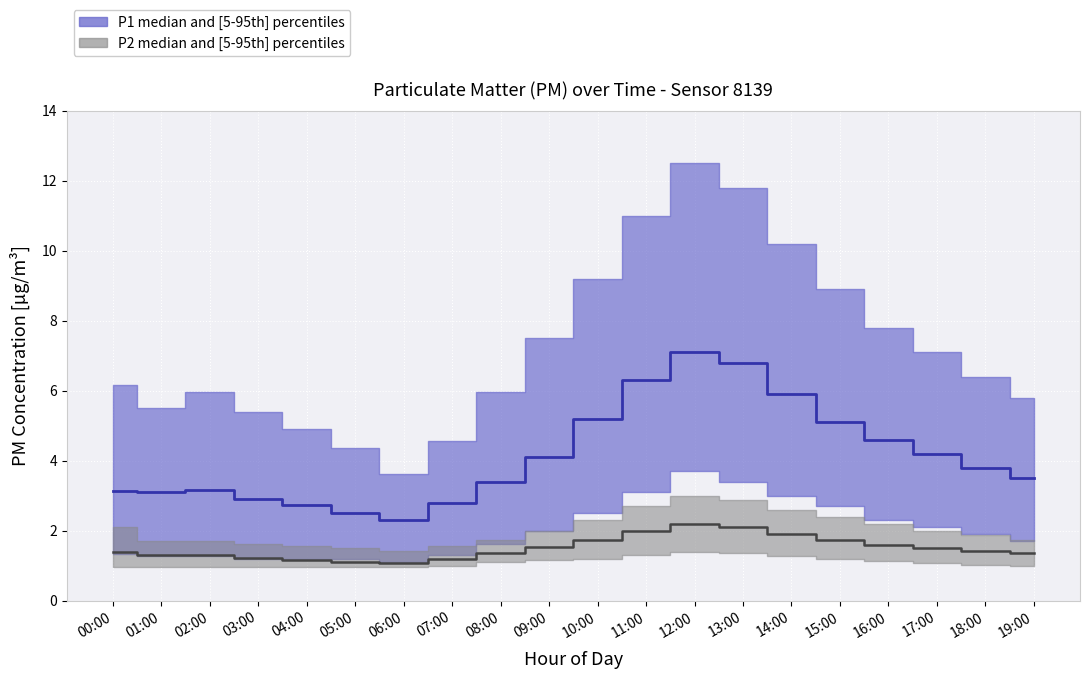

Where is the first local minimum for P1_upper?

01:00